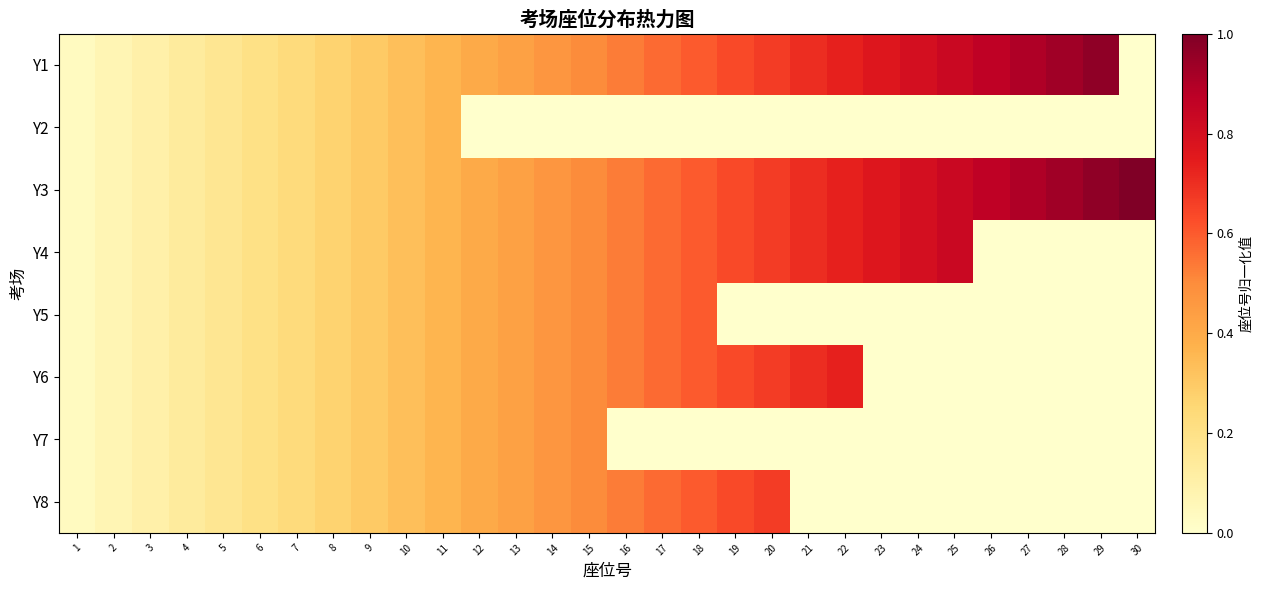

Reading left to right, extract all data points from this chart.

Y1: 1=0.0	2=0.1	3=0.1	4=0.1	5=0.2	6=0.2	7=0.2	8=0.3	9=0.3	10=0.3	11=0.4	12=0.4	13=0.4	14=0.5	15=0.5	16=0.5	17=0.6	18=0.6	19=0.6	20=0.7	21=0.7	22=0.7	23=0.8	24=0.8	25=0.8	26=0.9	27=0.9	28=0.9	29=1.0	30=0.0
Y2: 1=0.0	2=0.1	3=0.1	4=0.1	5=0.2	6=0.2	7=0.2	8=0.3	9=0.3	10=0.3	11=0.4	12=0.0	13=0.0	14=0.0	15=0.0	16=0.0	17=0.0	18=0.0	19=0.0	20=0.0	21=0.0	22=0.0	23=0.0	24=0.0	25=0.0	26=0.0	27=0.0	28=0.0	29=0.0	30=0.0
Y3: 1=0.0	2=0.1	3=0.1	4=0.1	5=0.2	6=0.2	7=0.2	8=0.3	9=0.3	10=0.3	11=0.4	12=0.4	13=0.4	14=0.5	15=0.5	16=0.5	17=0.6	18=0.6	19=0.6	20=0.7	21=0.7	22=0.7	23=0.8	24=0.8	25=0.8	26=0.9	27=0.9	28=0.9	29=1.0	30=1.0
Y4: 1=0.0	2=0.1	3=0.1	4=0.1	5=0.2	6=0.2	7=0.2	8=0.3	9=0.3	10=0.3	11=0.4	12=0.4	13=0.4	14=0.5	15=0.5	16=0.5	17=0.6	18=0.6	19=0.6	20=0.7	21=0.7	22=0.7	23=0.8	24=0.8	25=0.8	26=0.0	27=0.0	28=0.0	29=0.0	30=0.0
Y5: 1=0.0	2=0.1	3=0.1	4=0.1	5=0.2	6=0.2	7=0.2	8=0.3	9=0.3	10=0.3	11=0.4	12=0.4	13=0.4	14=0.5	15=0.5	16=0.5	17=0.6	18=0.6	19=0.0	20=0.0	21=0.0	22=0.0	23=0.0	24=0.0	25=0.0	26=0.0	27=0.0	28=0.0	29=0.0	30=0.0
Y6: 1=0.0	2=0.1	3=0.1	4=0.1	5=0.2	6=0.2	7=0.2	8=0.3	9=0.3	10=0.3	11=0.4	12=0.4	13=0.4	14=0.5	15=0.5	16=0.5	17=0.6	18=0.6	19=0.6	20=0.7	21=0.7	22=0.7	23=0.0	24=0.0	25=0.0	26=0.0	27=0.0	28=0.0	29=0.0	30=0.0
Y7: 1=0.0	2=0.1	3=0.1	4=0.1	5=0.2	6=0.2	7=0.2	8=0.3	9=0.3	10=0.3	11=0.4	12=0.4	13=0.4	14=0.5	15=0.5	16=0.0	17=0.0	18=0.0	19=0.0	20=0.0	21=0.0	22=0.0	23=0.0	24=0.0	25=0.0	26=0.0	27=0.0	28=0.0	29=0.0	30=0.0
Y8: 1=0.0	2=0.1	3=0.1	4=0.1	5=0.2	6=0.2	7=0.2	8=0.3	9=0.3	10=0.3	11=0.4	12=0.4	13=0.4	14=0.5	15=0.5	16=0.5	17=0.6	18=0.6	19=0.6	20=0.7	21=0.0	22=0.0	23=0.0	24=0.0	25=0.0	26=0.0	27=0.0	28=0.0	29=0.0	30=0.0